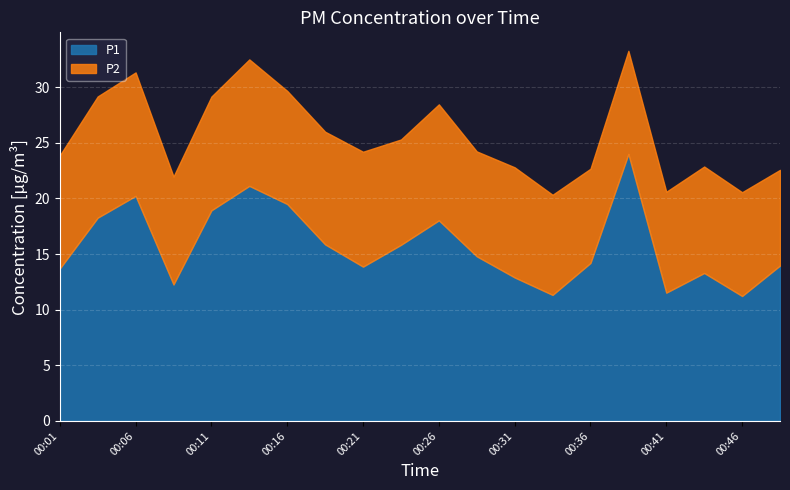

What value does the P1 series have at 00:44?

13.3